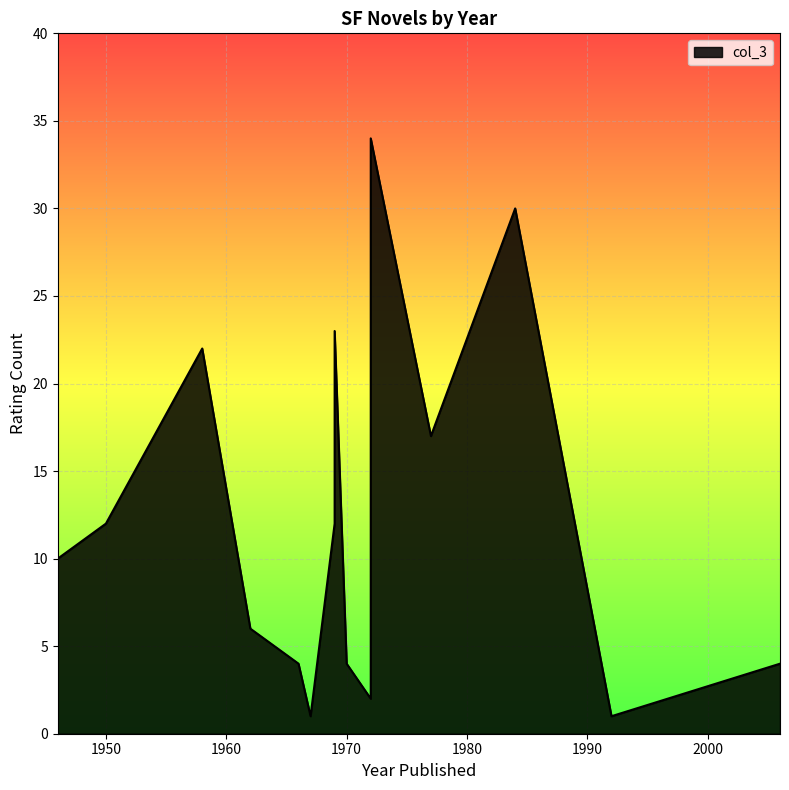

What is the difference between the maximum and minimum values?

33